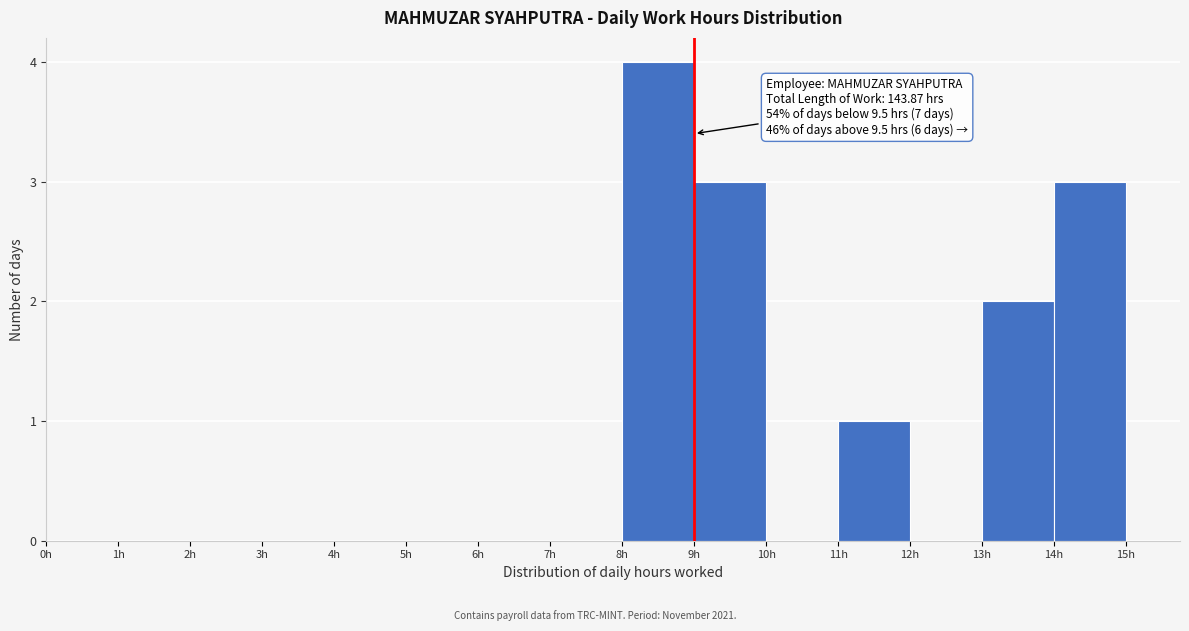

Which range on the x-axis has the tallest bar?

8 to 9